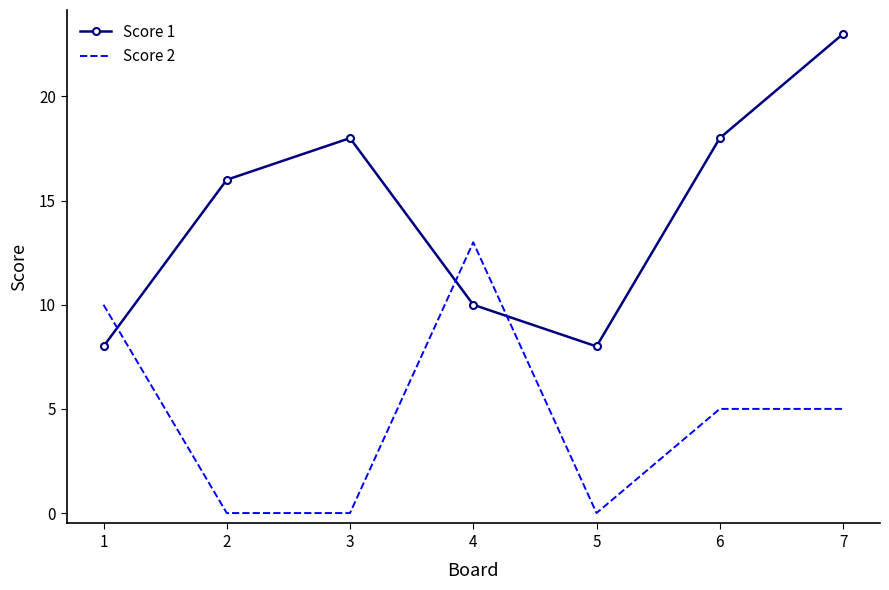

The Score 2 series shows 10 at 1. True or false?

True